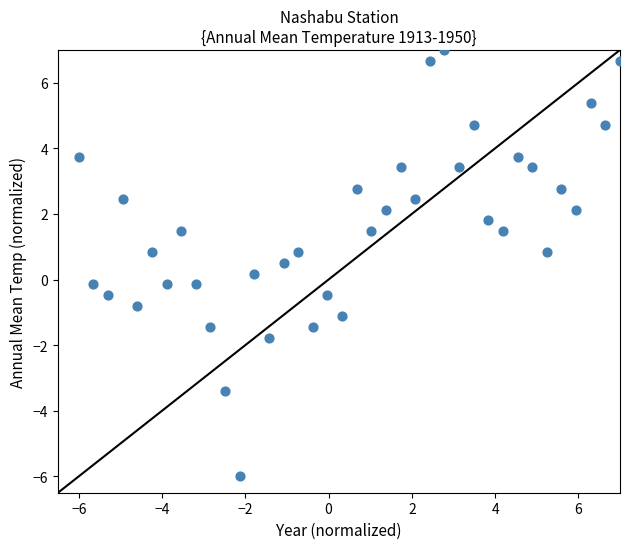

What is the range of Y values (max minus min)?

13.0